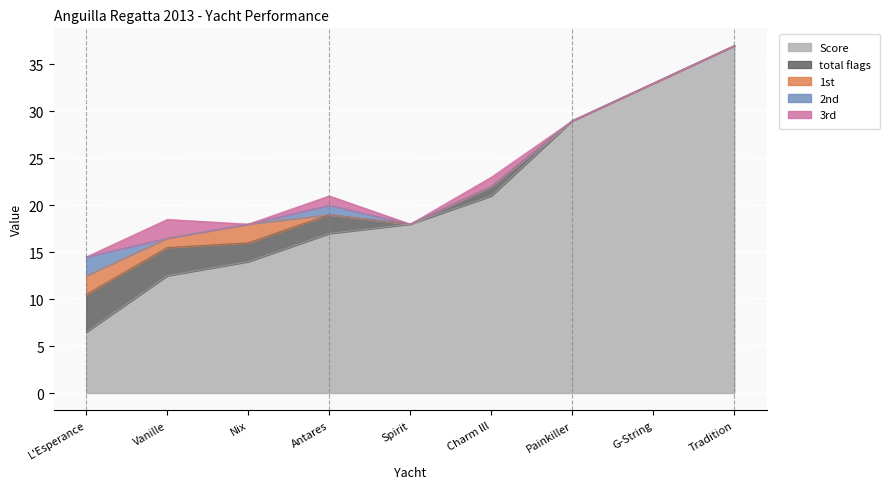

What is the greatest value displayed?

37.0